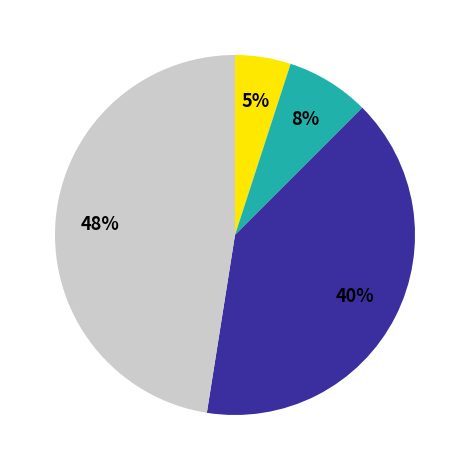

How many segments does this pie chart have?

4